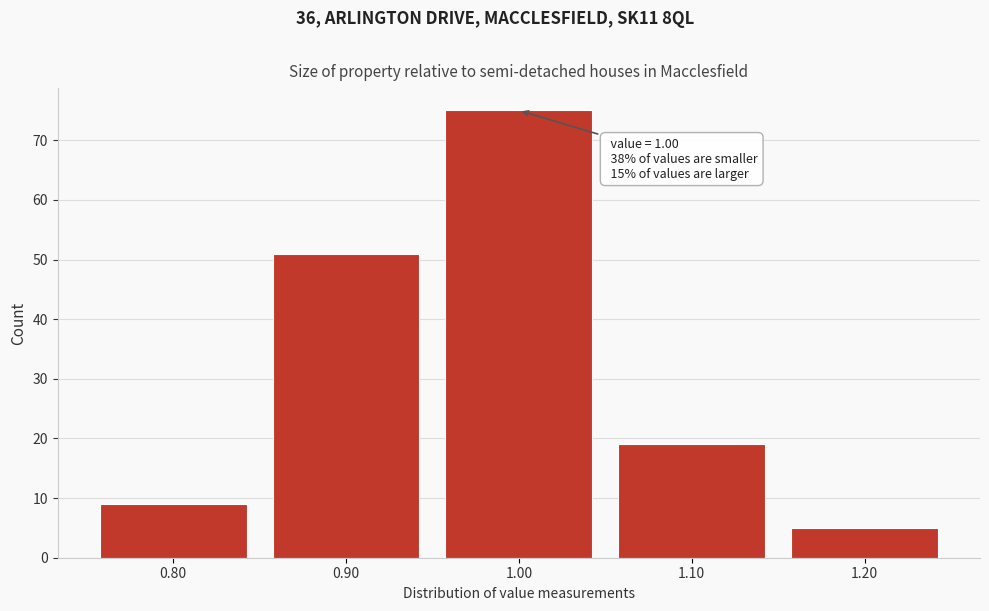

Reading left to right, what are all the values shown in this chart?

0.80=9	0.90=51	1.00=75	1.10=19	1.20=5